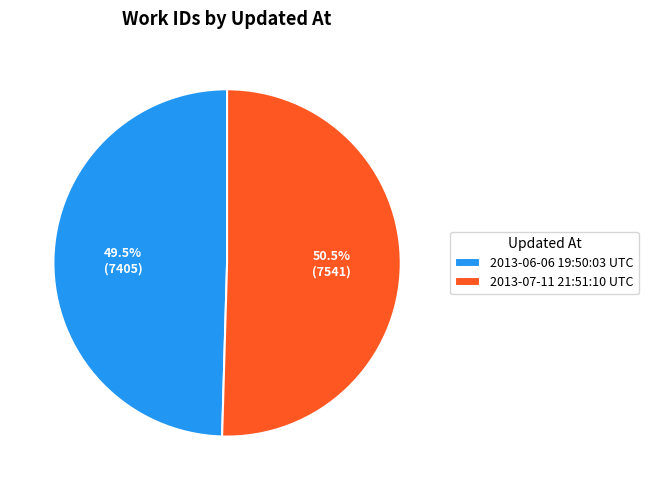

Which has a higher value, 2013-06-06 19:50:03 UTC or 2013-07-11 21:51:10 UTC?

2013-07-11 21:51:10 UTC